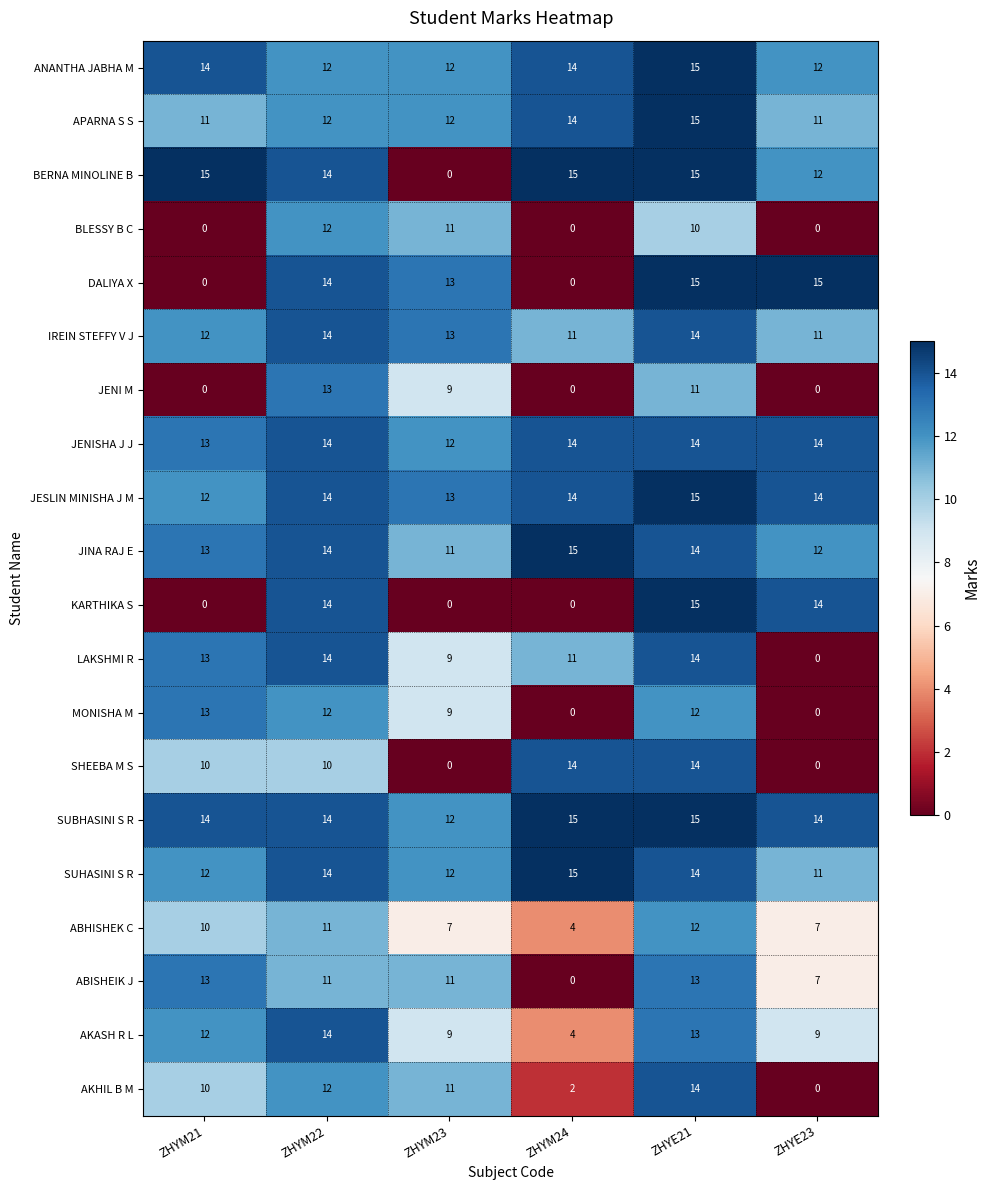

What is the spread (max minus min) of values at ZHYM24?

15